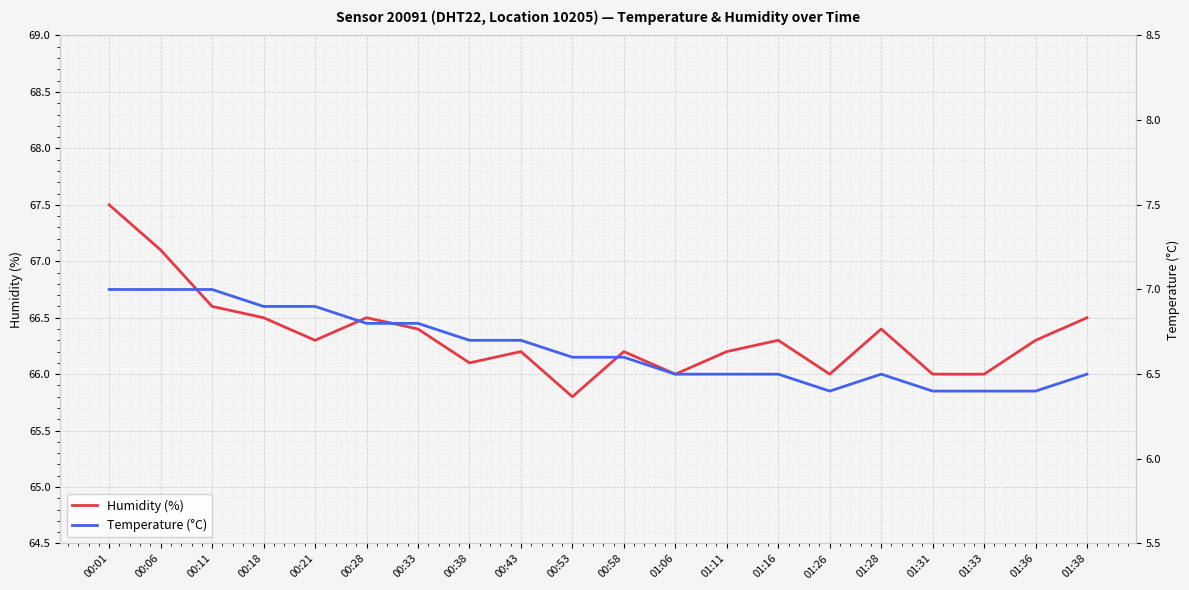

Which label corresponds to the largest value in the chart?

00:01